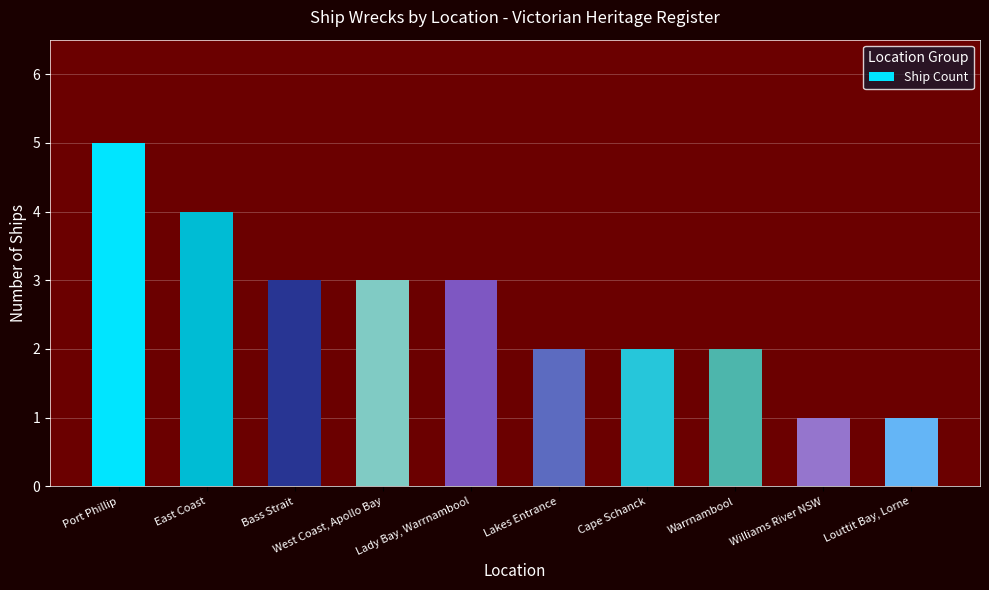

What is the difference between the maximum and minimum values?

4